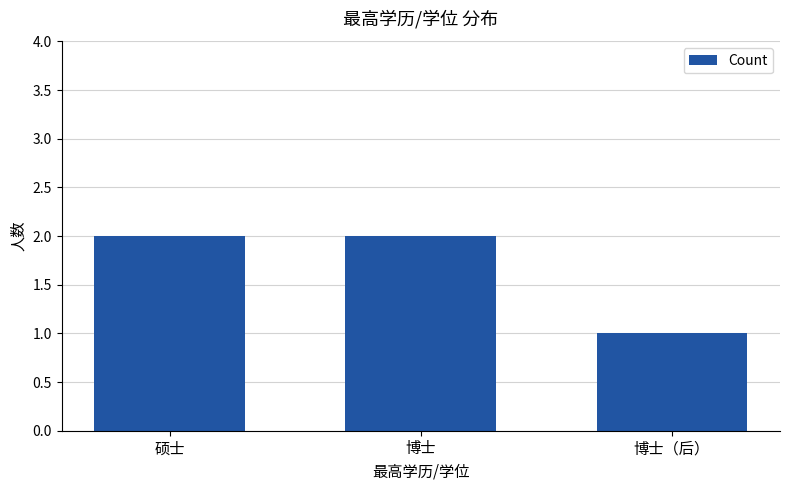

Approximately how many times larger is the value at 硕士 compared to 博士（后）?

2.0